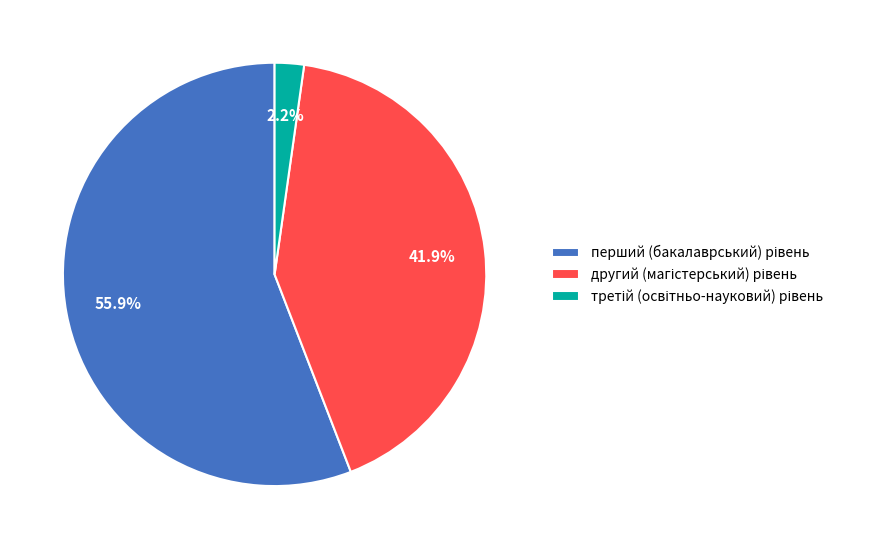

Which slice is the smallest?

третій (освітньо-науковий) рівень